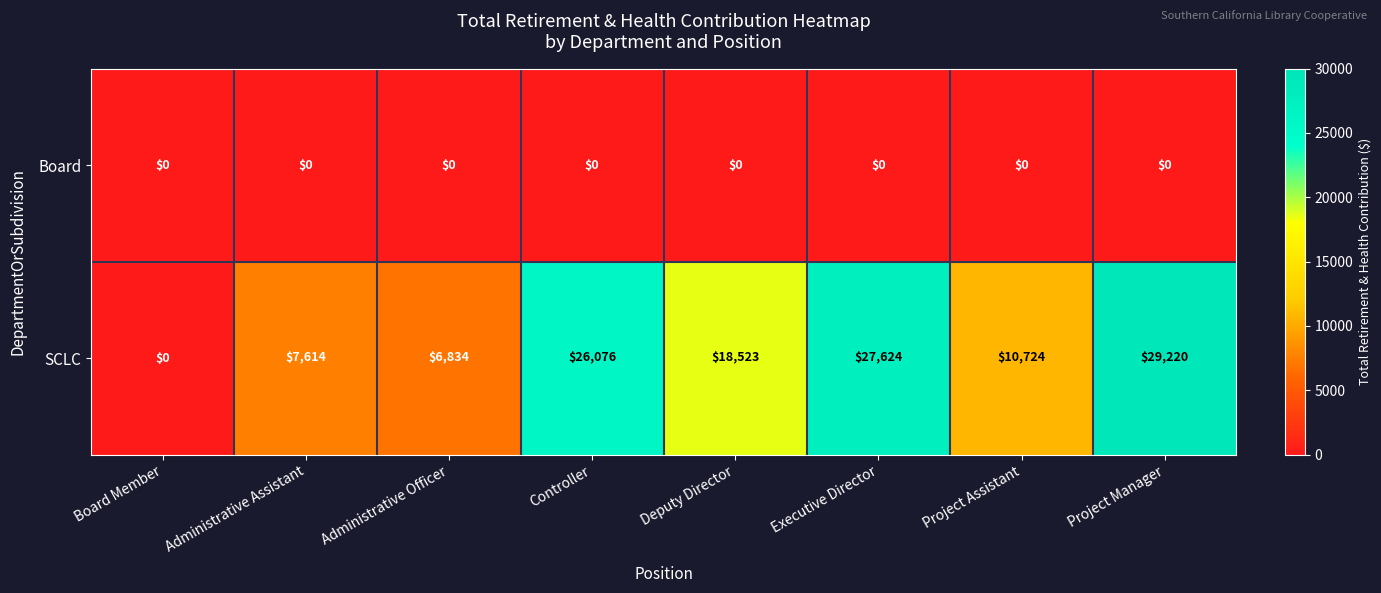

Rank the categories by SCLC value from highest to lowest.

Project Manager, Executive Director, Controller, Deputy Director, Project Assistant, Administrative Assistant, Administrative Officer, Board Member